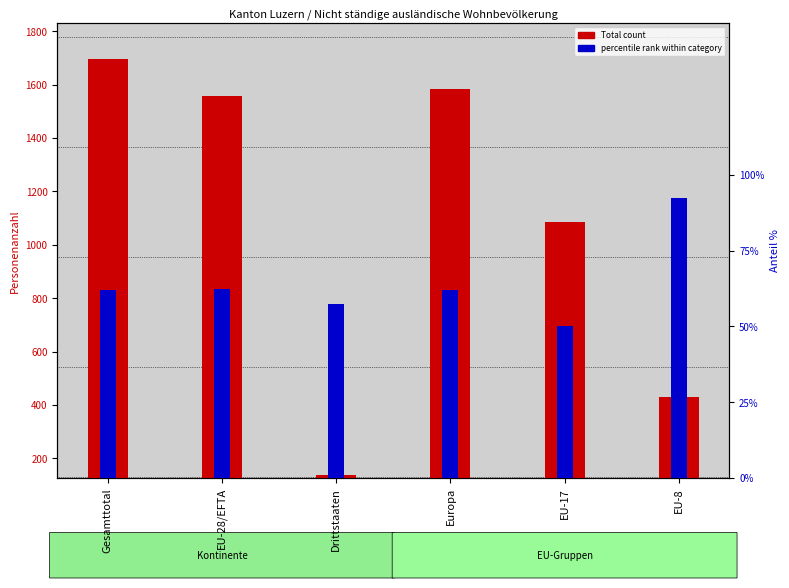

What is the lowest value of the Total count series?

136.0